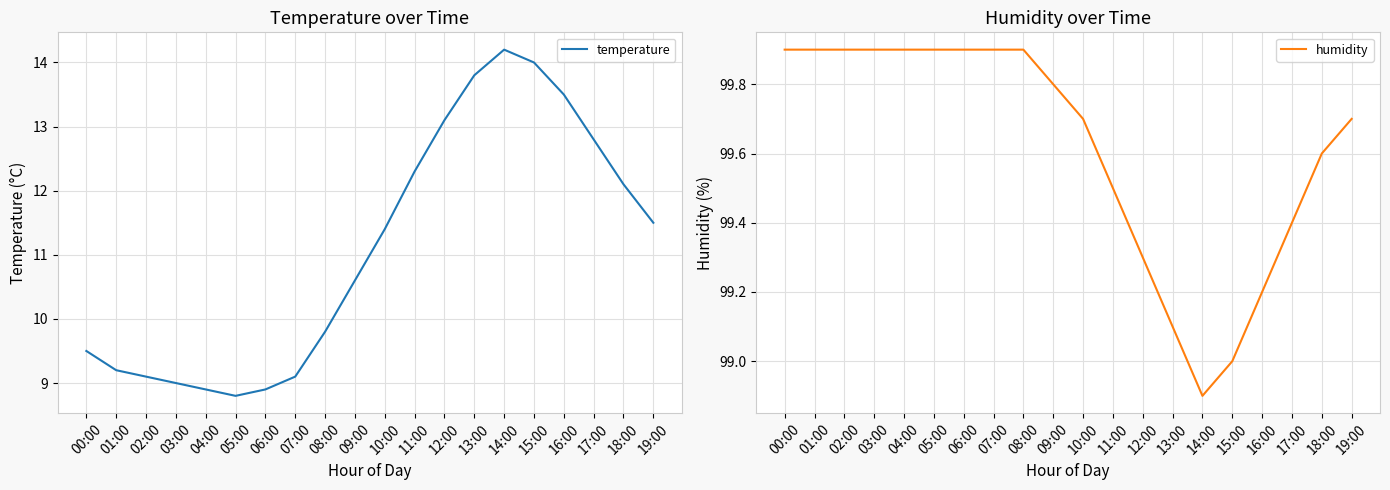

How many distinct data groups are displayed?

2